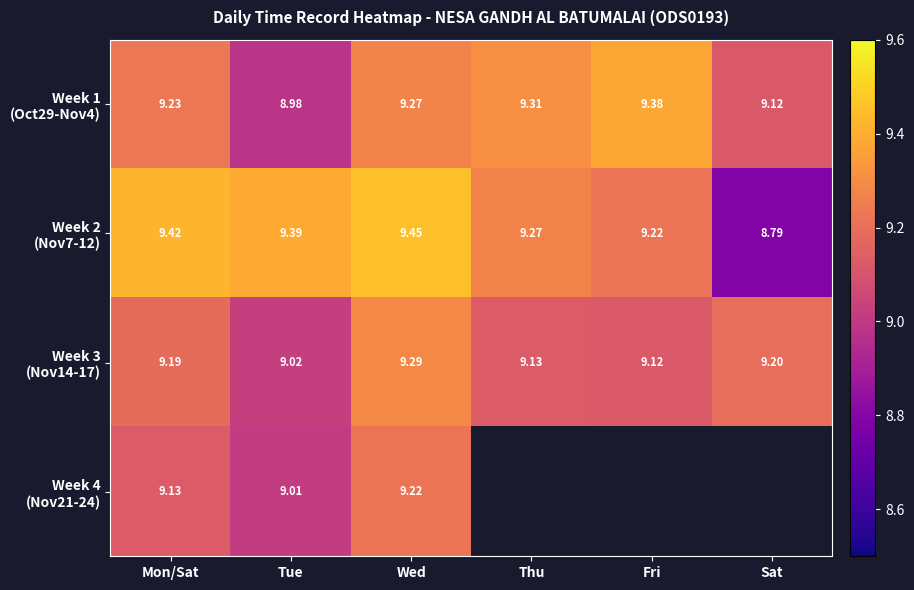

Which label corresponds to the largest value in the chart?

Wed